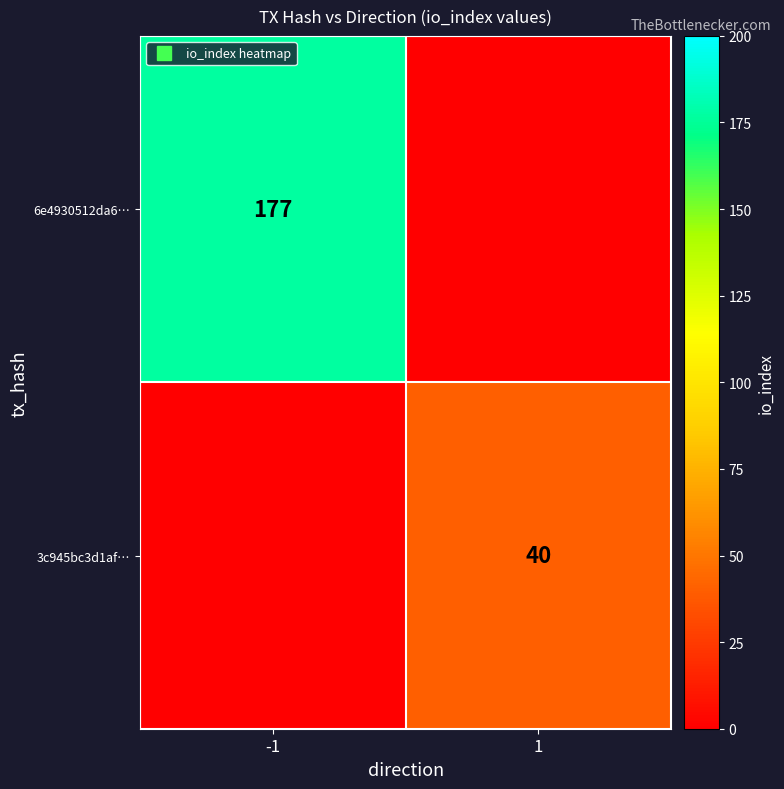

What is the sum of the 6e4930512da6… values at -1 and 1?

177